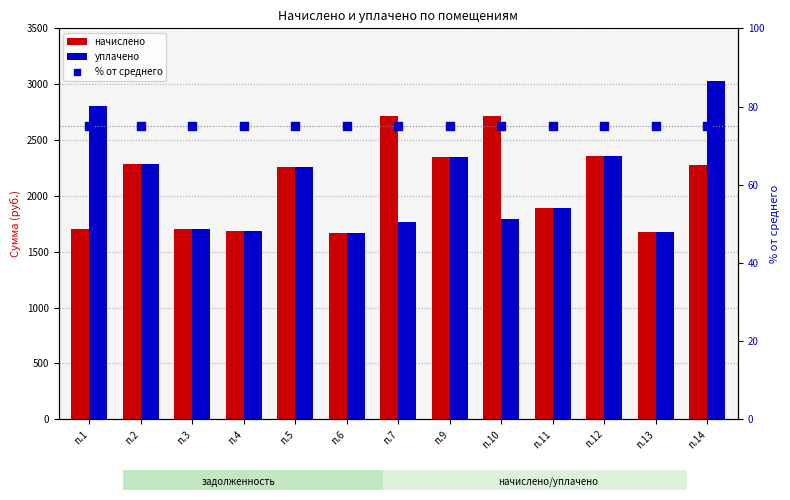

What is the total value across all series at п.10?

4582.0